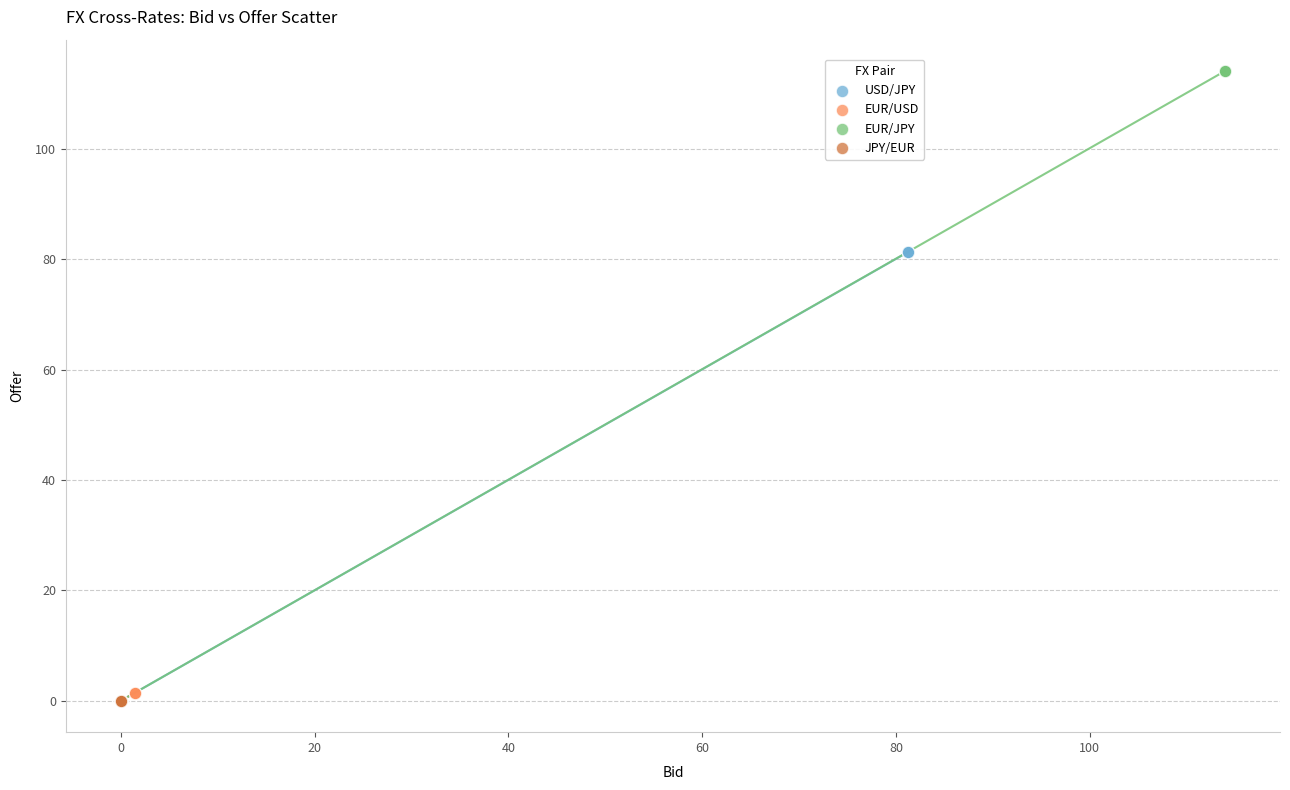

What are all the series names shown in the legend?

USD/JPY, EUR/USD, EUR/JPY, JPY/EUR